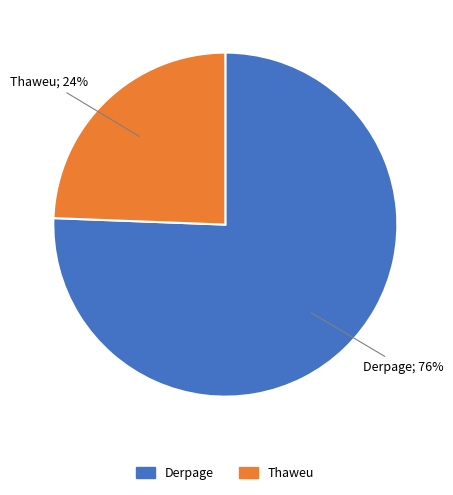

Which has a higher value, Derpage or Thaweu?

Derpage